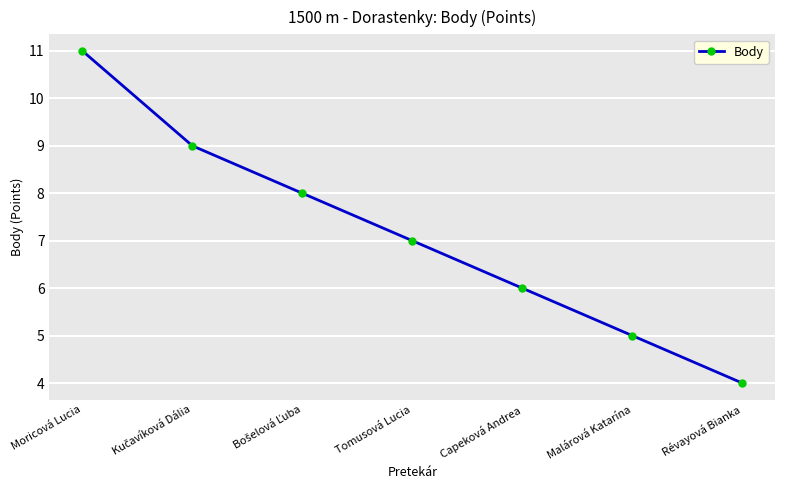

At which category does the chart reach its peak across all series?

Moricová Lucia